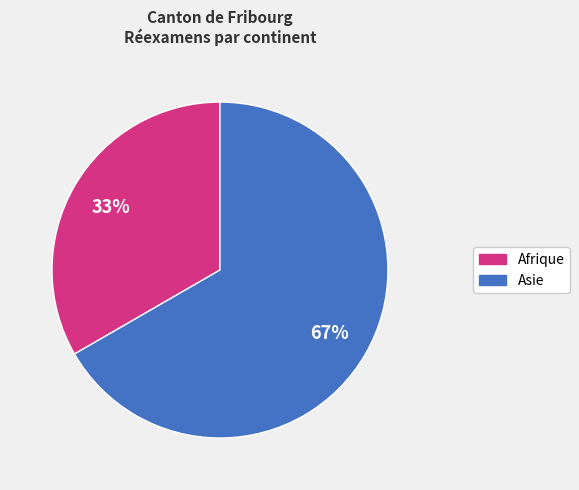

Is the sum of Asie and Afrique greater than half?

Yes